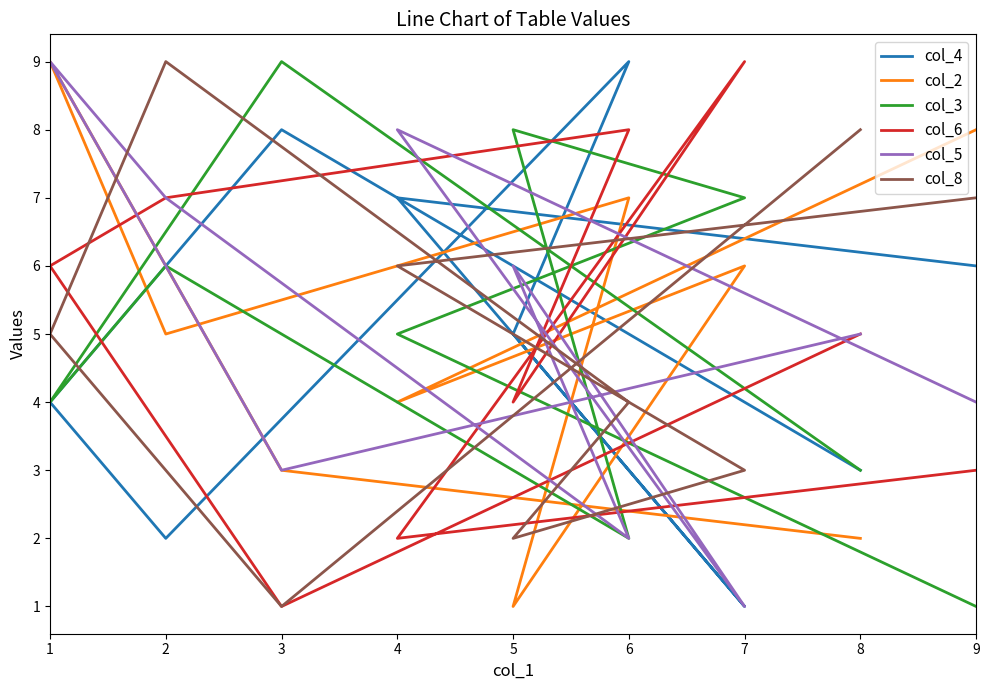

What is the total value across all series at 6?

32